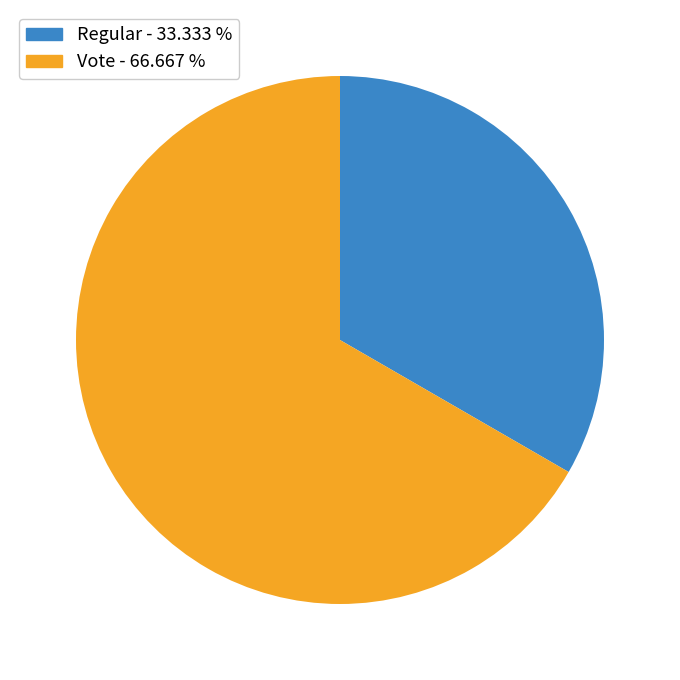

What is the majority slice?

Vote